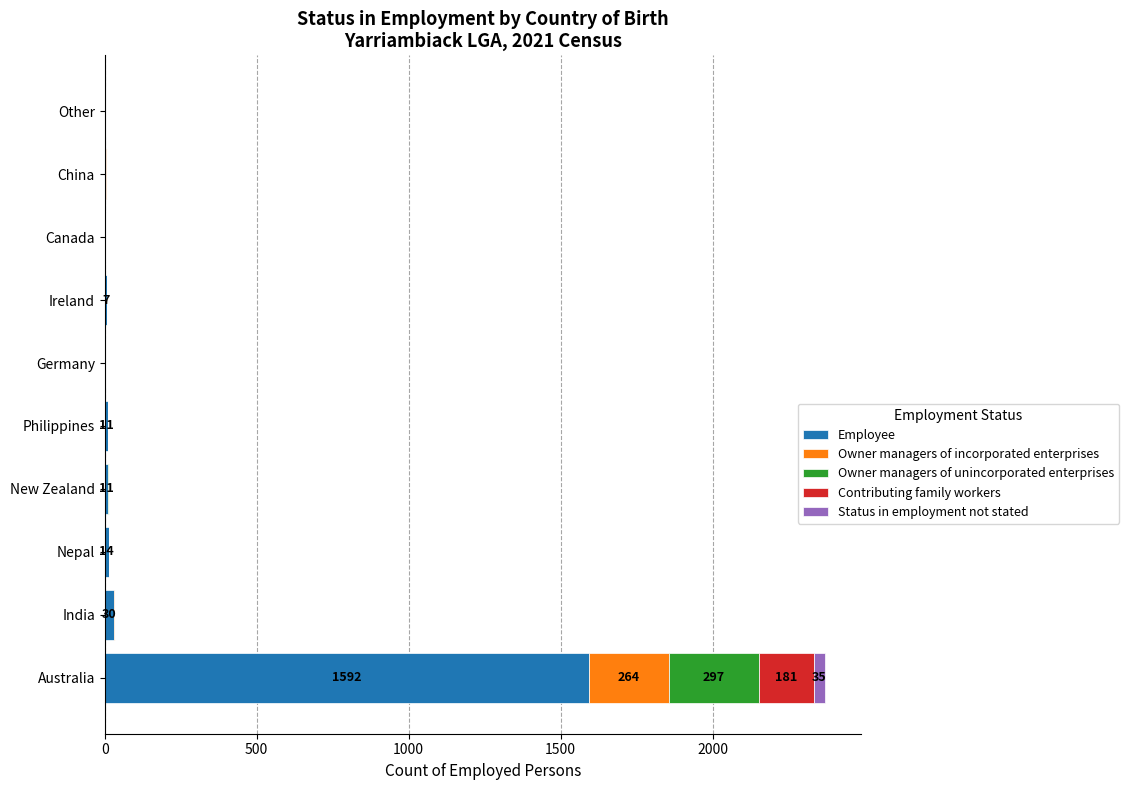

At which category is the sum across all series the highest?

Australia